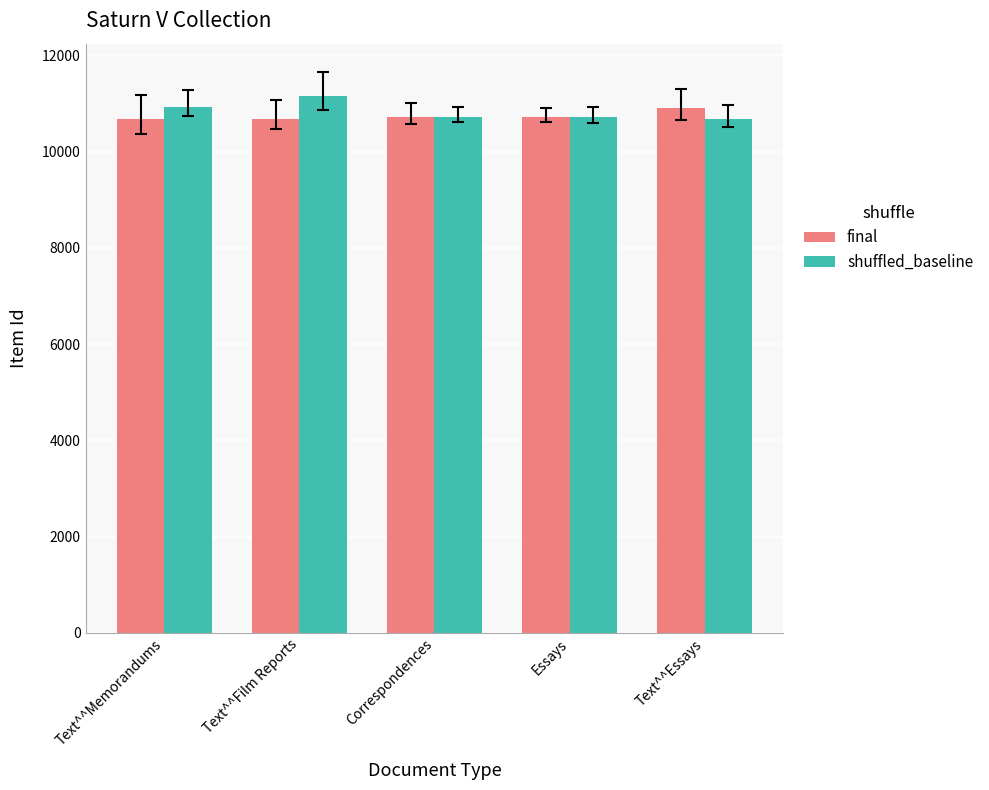

What is the difference between the final values at Correspondences and Text^^Memorandums?

45